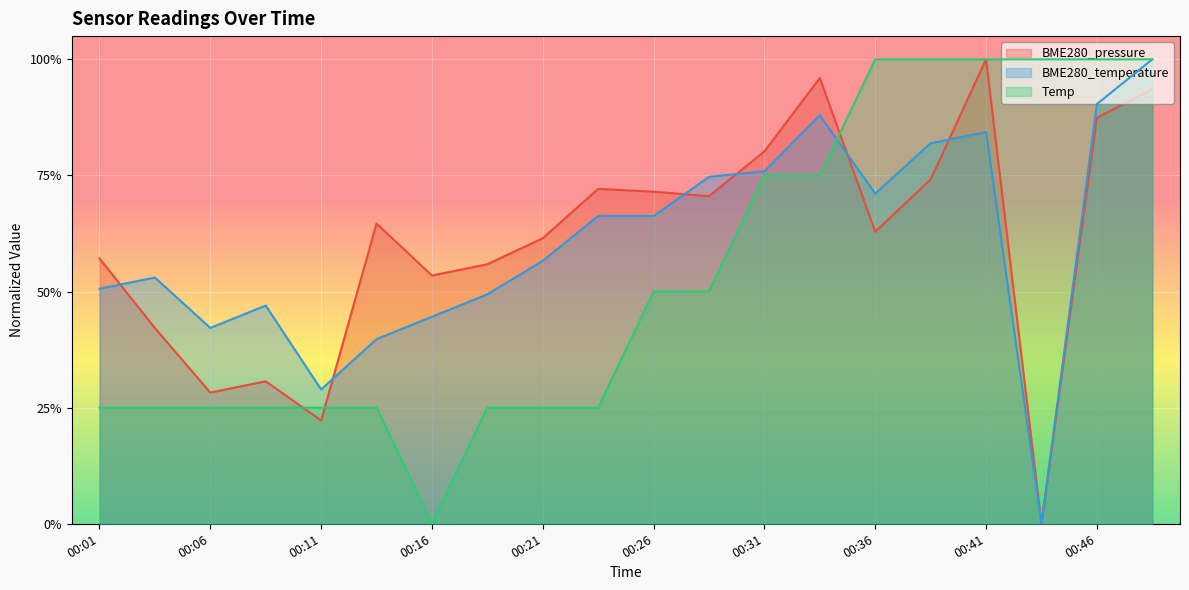

Between which two adjacent categories do BME280_temperature and Temp first intersect?

00:34 and 00:36